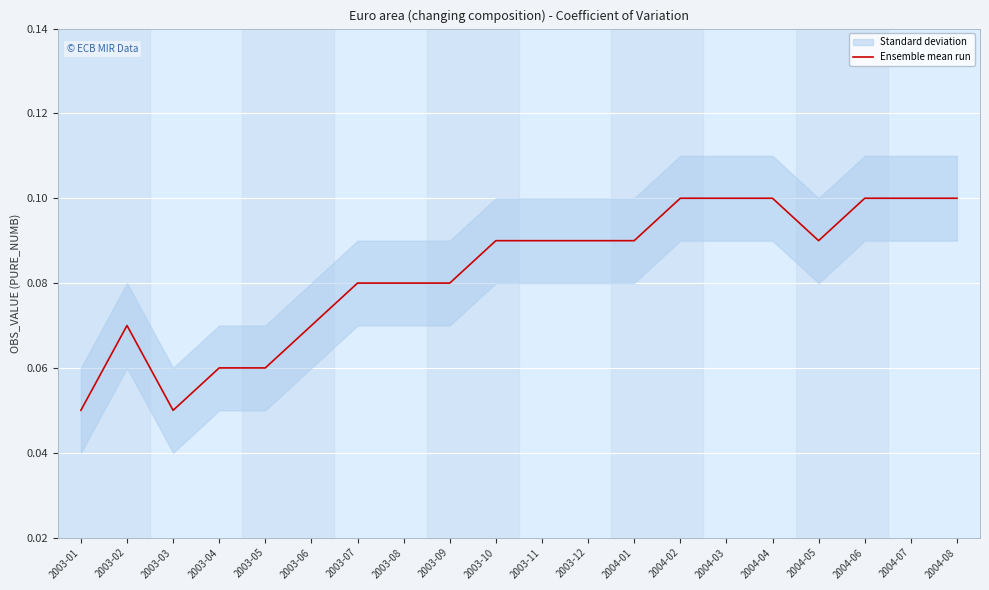

What is the value of the 18th point from the left?

0.1